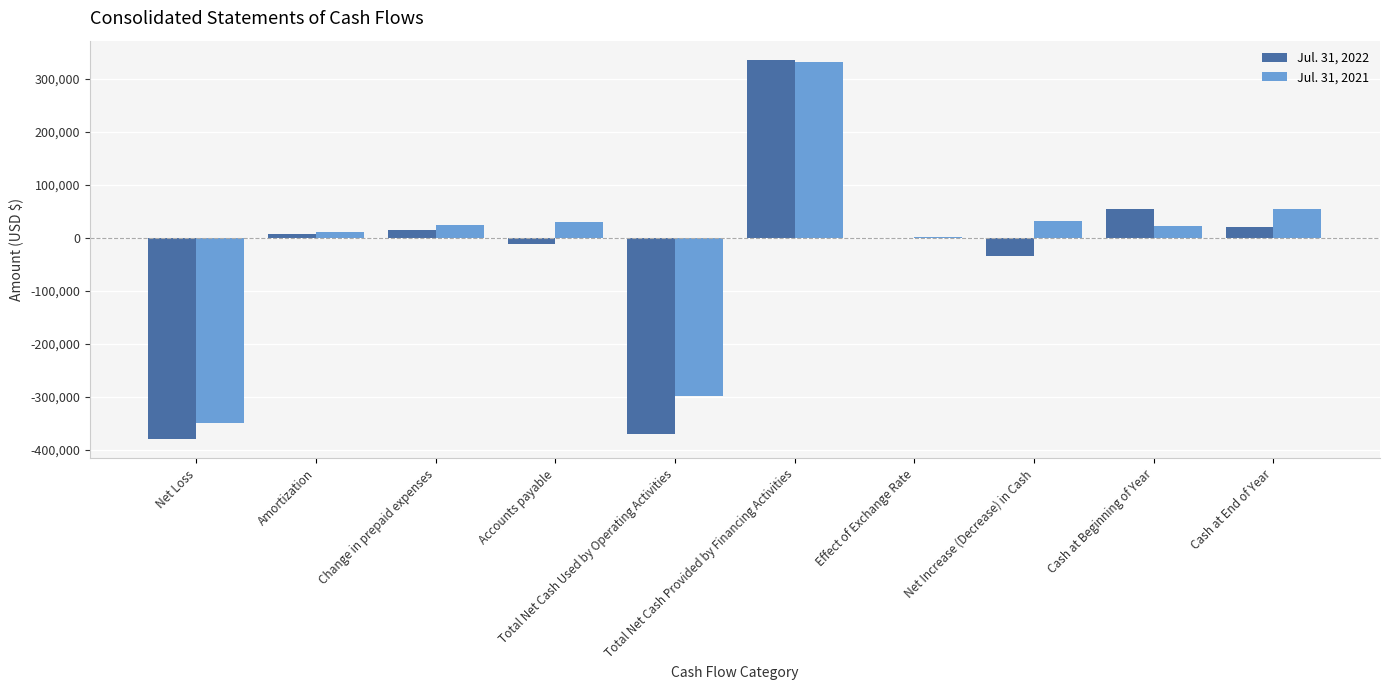

What is the sum of all Jul. 31, 2021 values?

-143245